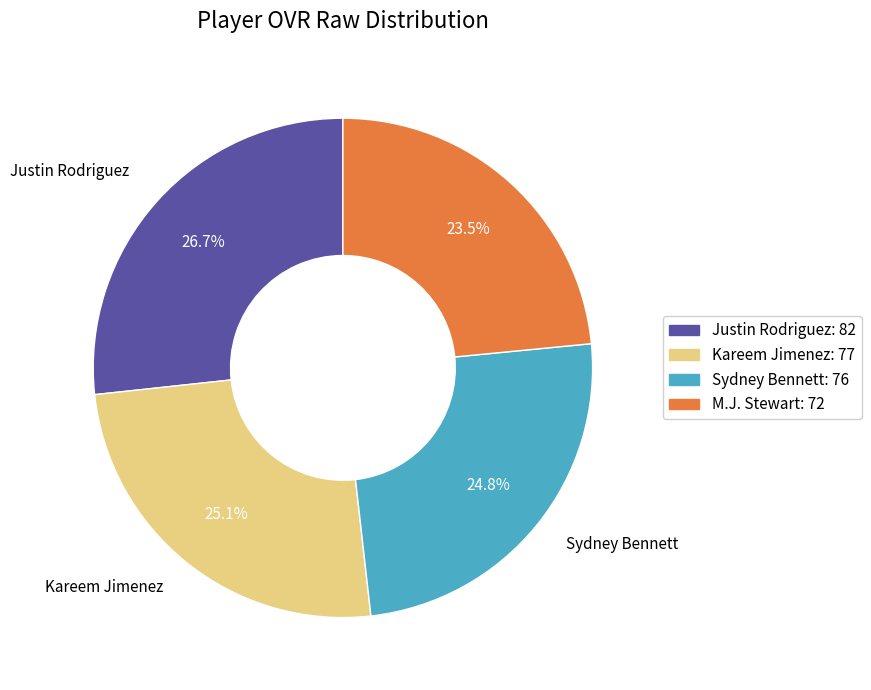

True or false: Sydney Bennett accounts for 14% of the total.

False